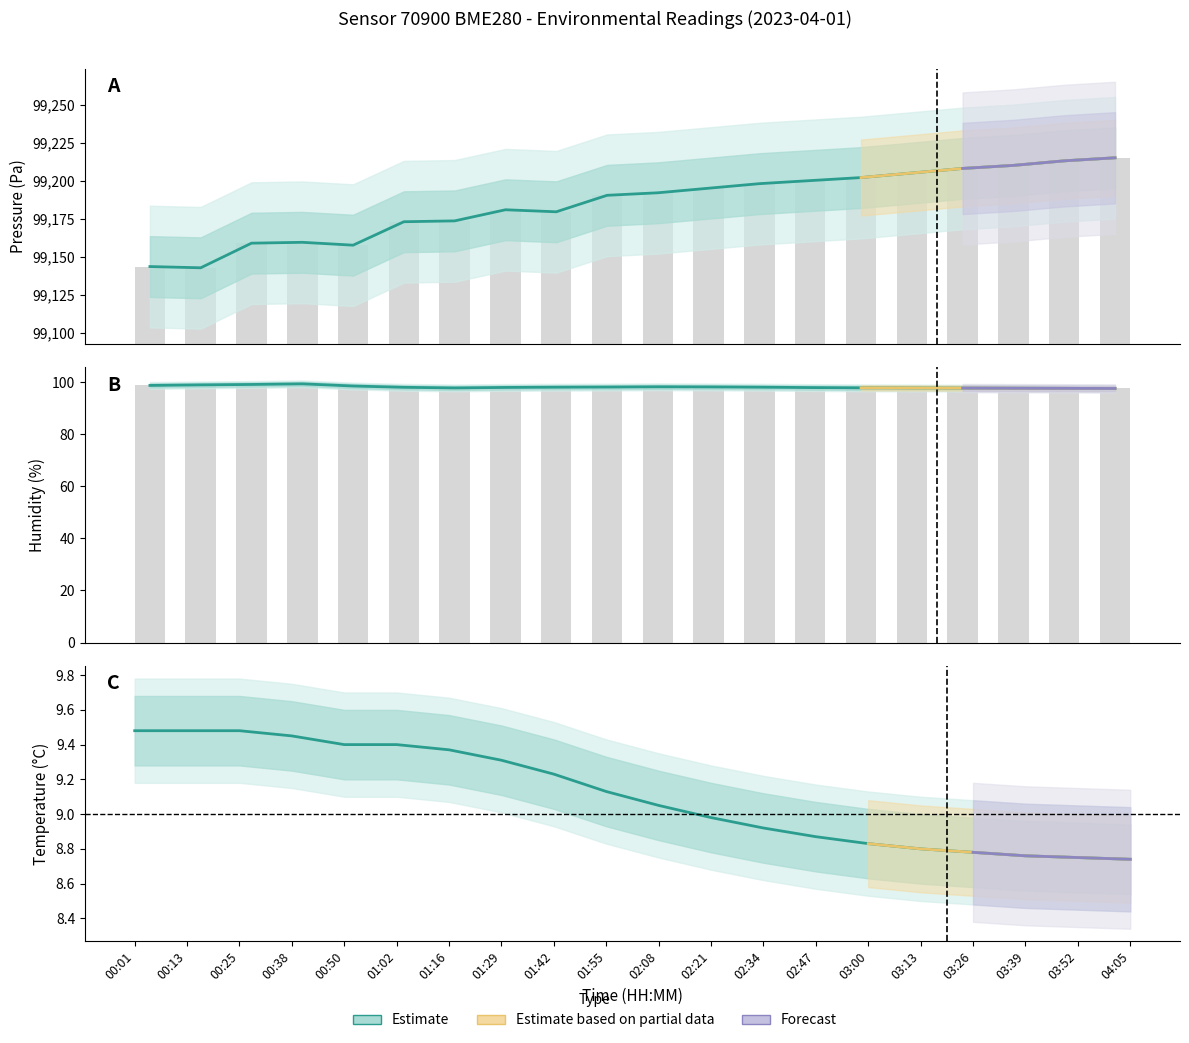

Does the chart contain any negative values?

No